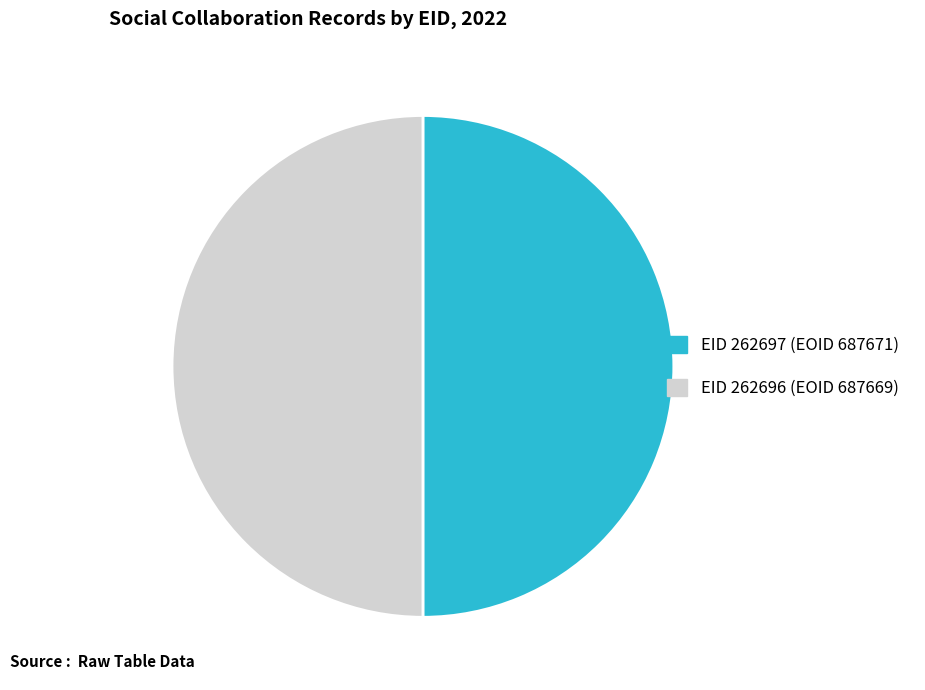

Approximately how many times larger is the value at EID 262697 (EOID 687671) compared to EID 262696 (EOID 687669)?

1.0